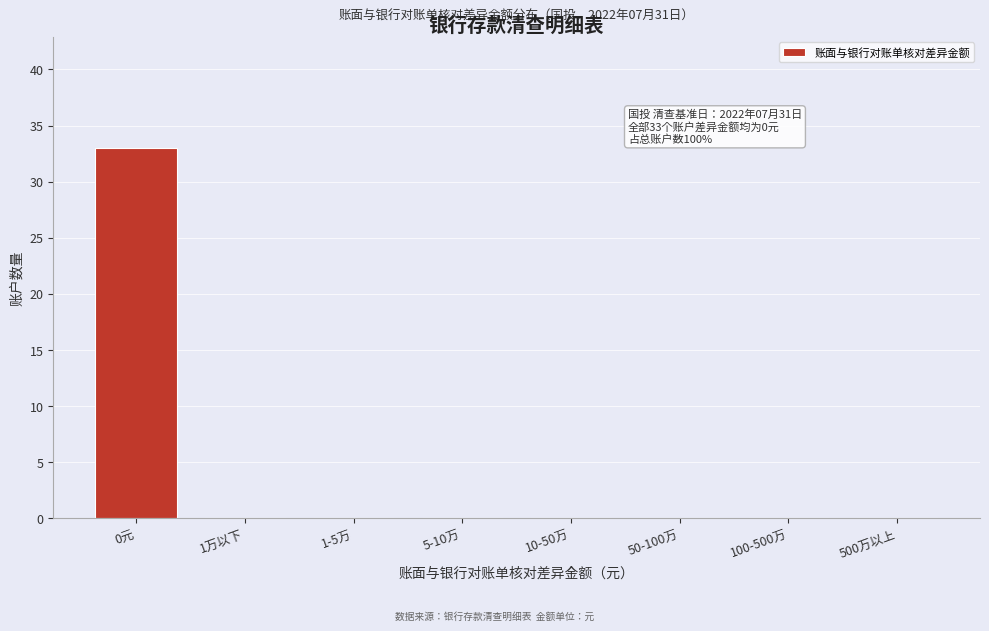

Reading right to left, transcribe all the data shown in this chart.

500万以上=0	100-500万=0	50-100万=0	10-50万=0	5-10万=0	1-5万=0	1万以下=0	0元=33